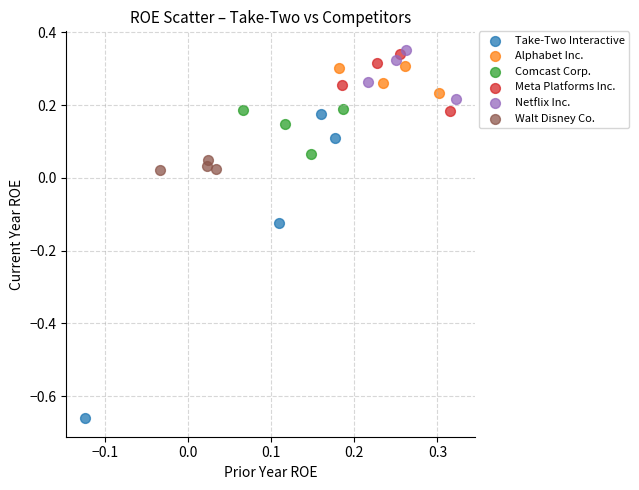

Which series reaches the minimum Y coordinate?

Take-Two Interactive